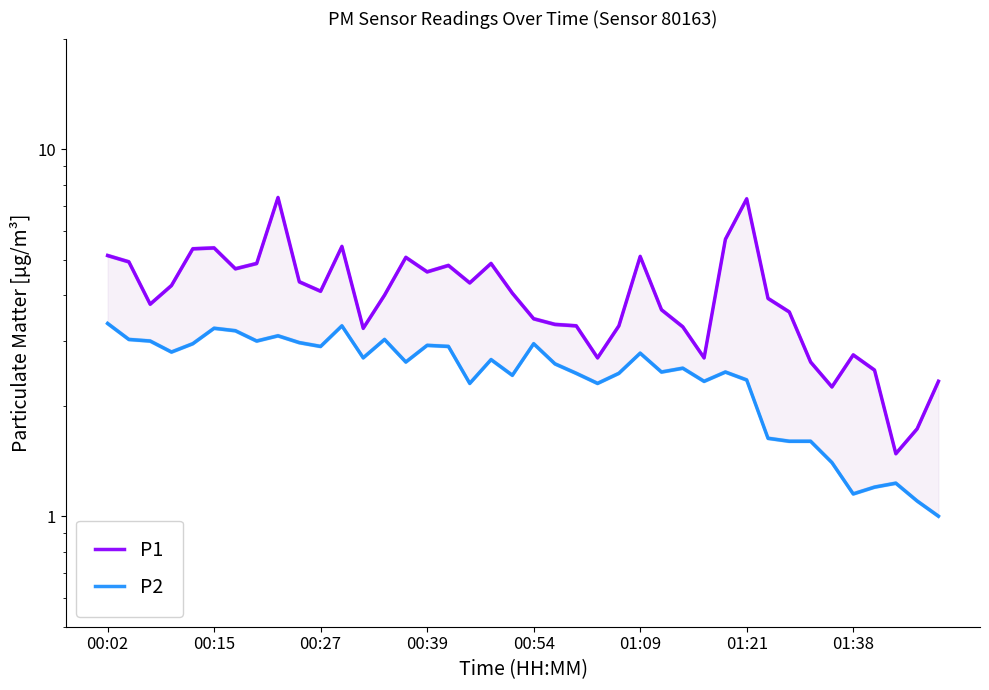

What is the lowest value of the P1 series?

1.5